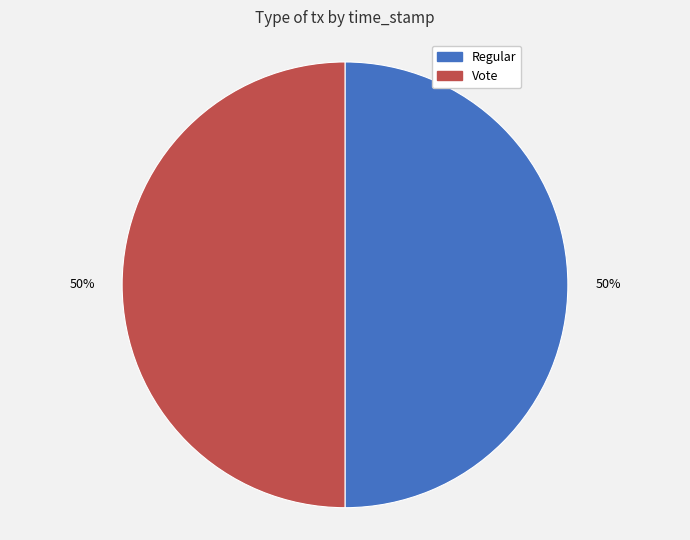

Combined, do Regular and Vote account for over 50%?

Yes